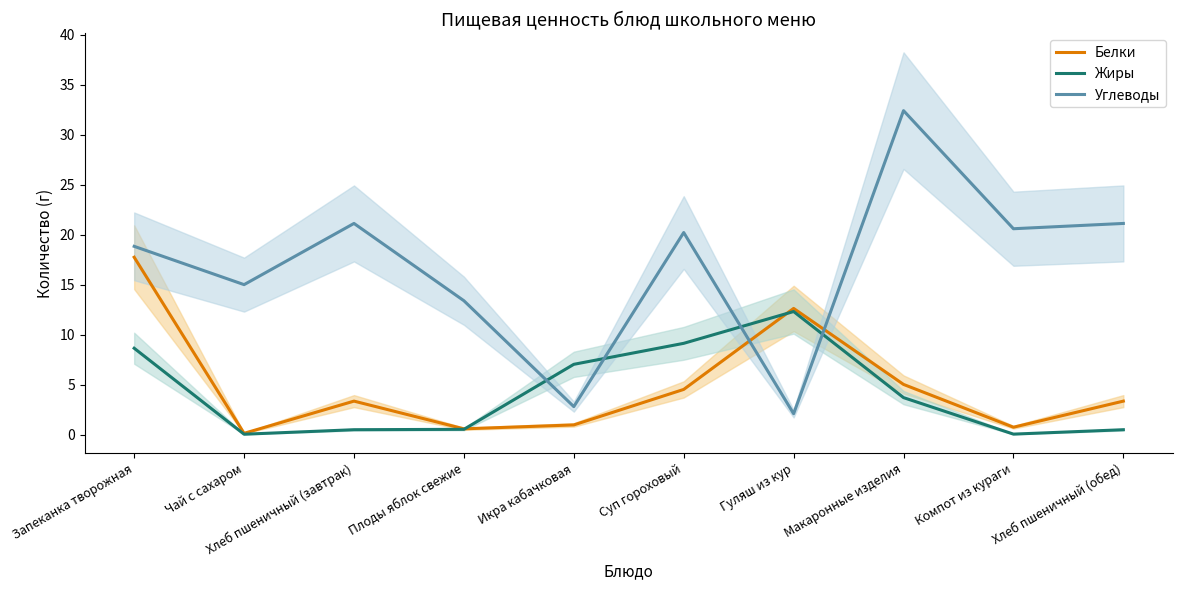

Is the value of Углеводы at Суп гороховый greater than the value of Белки at Запеканка творожная?

Yes